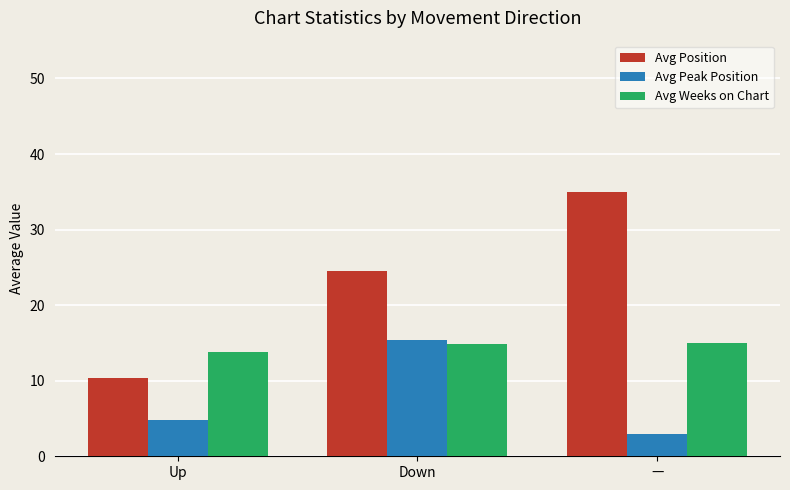

Which series has the largest range (max minus min)?

Avg Position